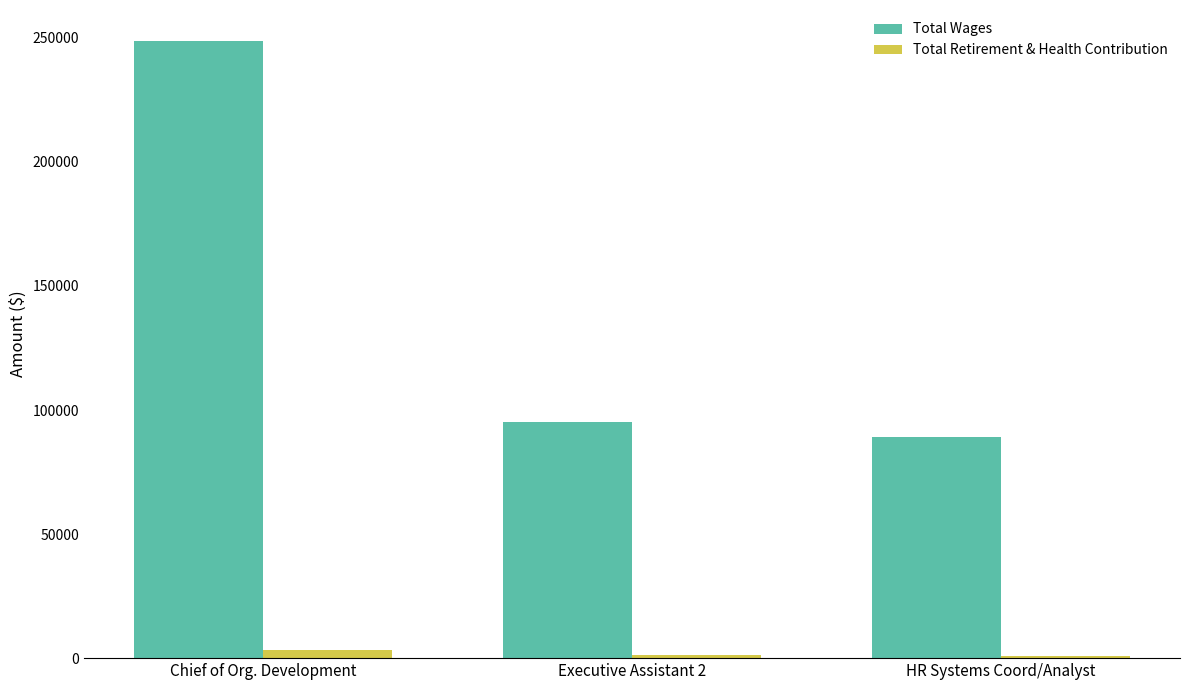

What is the label of the 3rd bar from the left?

HR Systems Coord/Analyst